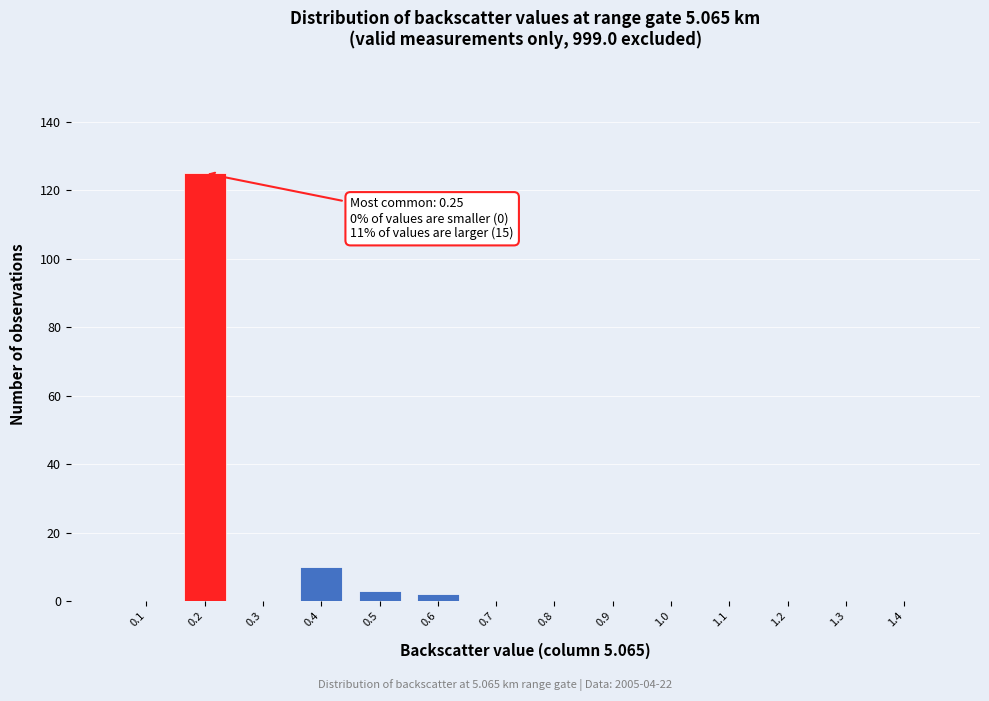

Reading left to right, list all the values displayed in this chart.

0.1=0	0.2=125	0.3=0	0.4=10	0.5=3	0.6=2	0.7=0	0.8=0	0.9=0	1.0=0	1.1=0	1.2=0	1.3=0	1.4=0